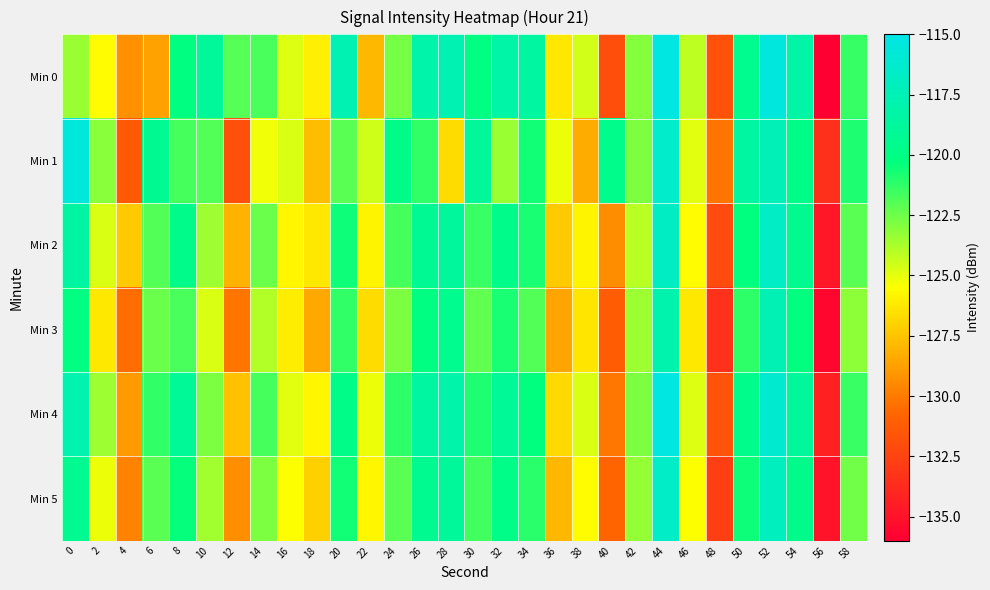

What is the minimum value shown in the chart?

-136.1